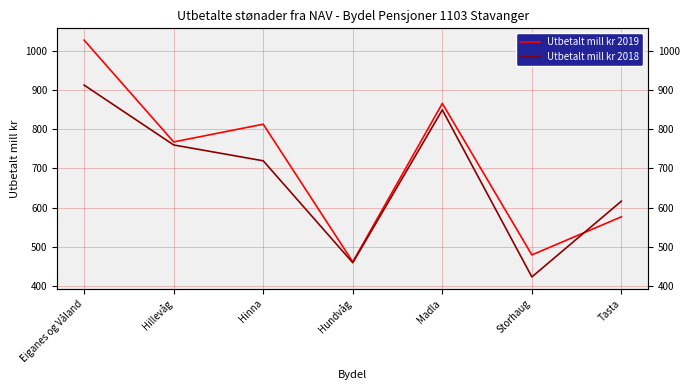

Which series changed the most between Hillevåg and Hinna?

Utbetalt mill kr 2019